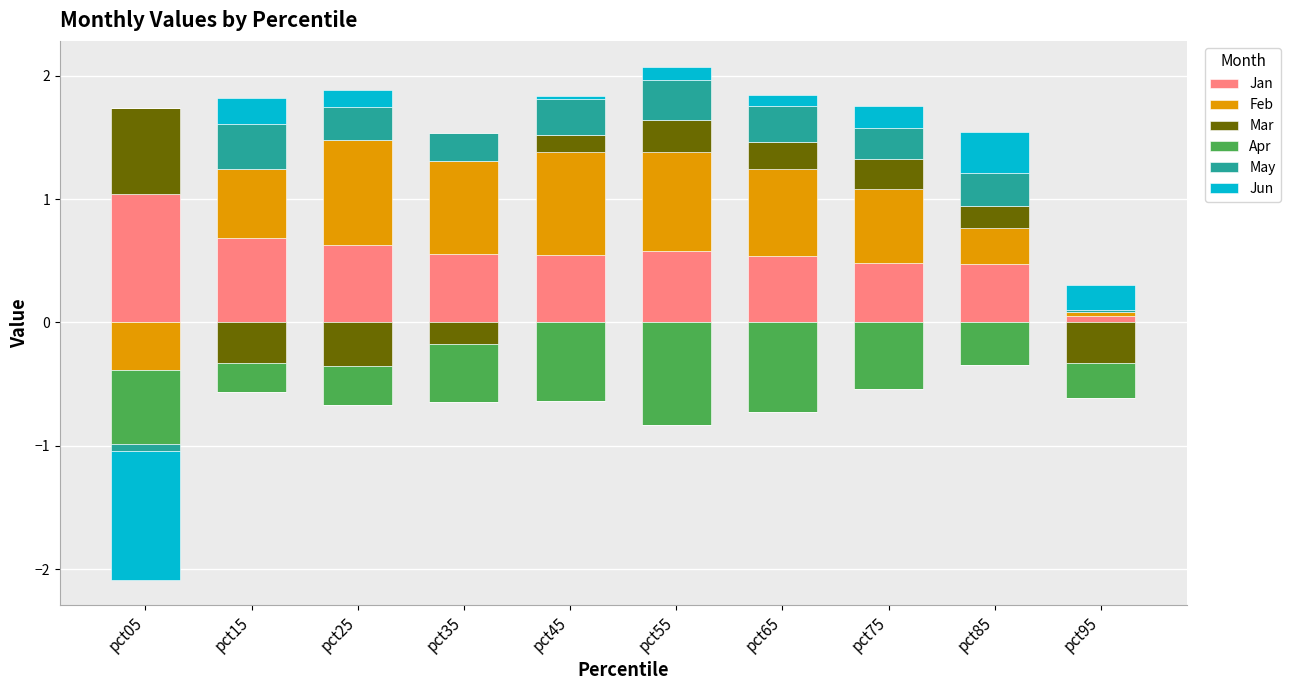

Which series has the largest total across all categories?

Jan